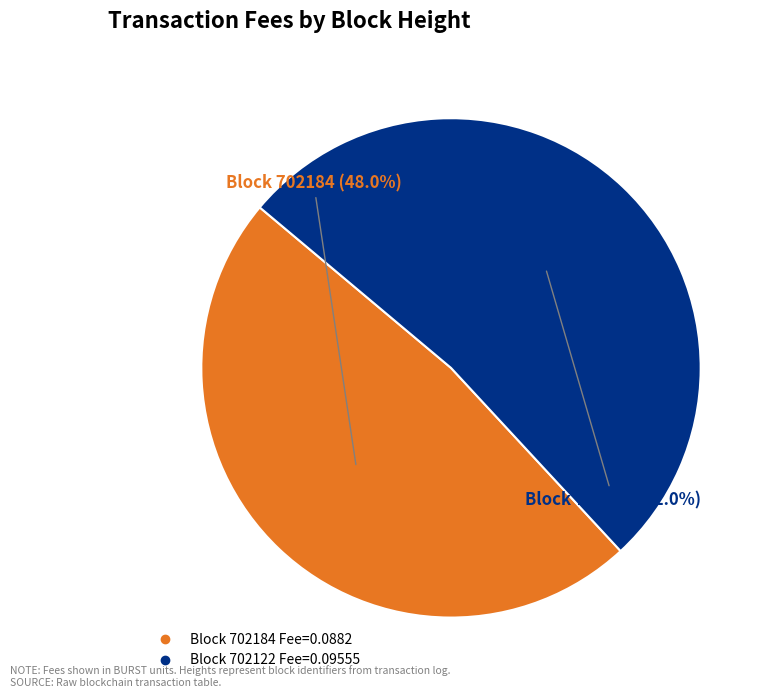

Is there a majority slice in this chart?

Yes